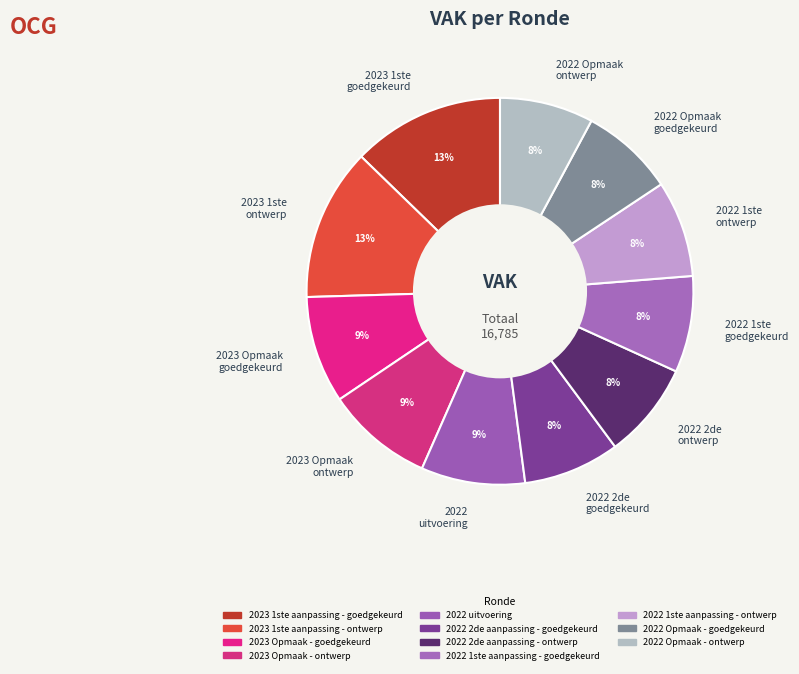

Does 2023 Opmaak goedgekeurd represent more than half of the total?

No